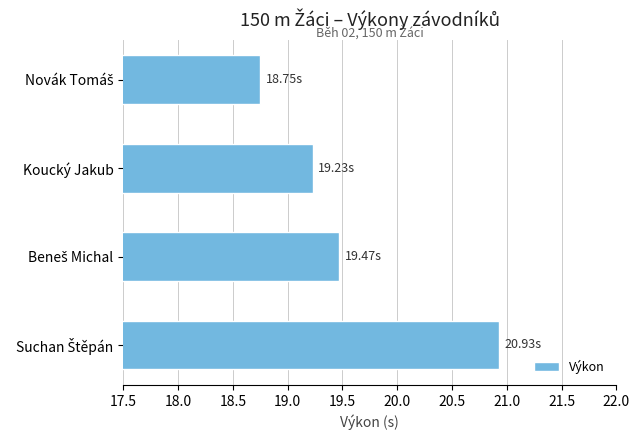

Count the number of values greater than 19.

3